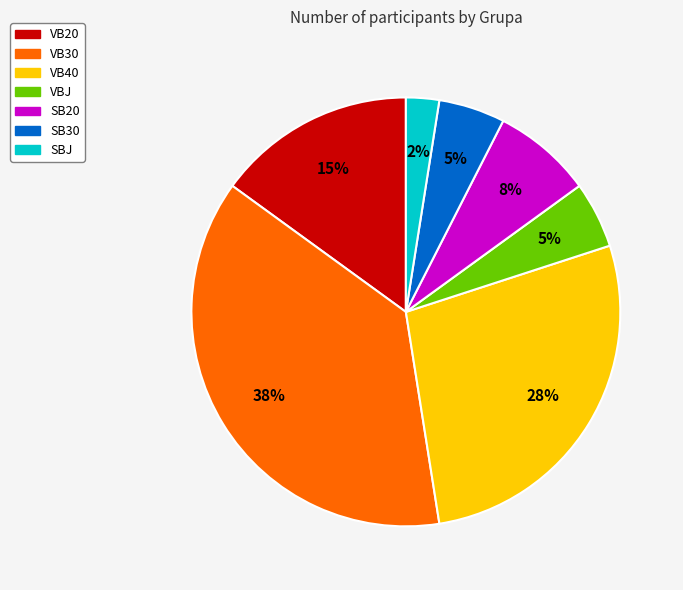

Between VB20 and SBJ, which is larger?

VB20